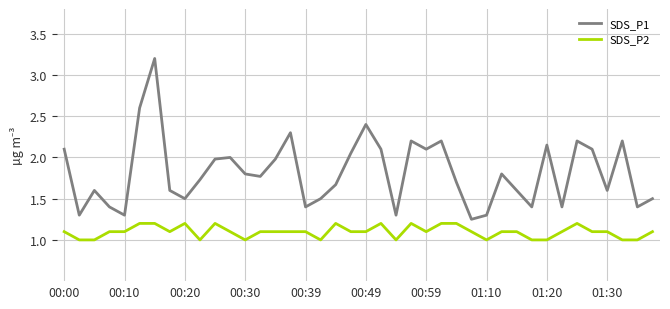

True or false: SDS_P2 and SDS_P1 intersect in this chart.

False